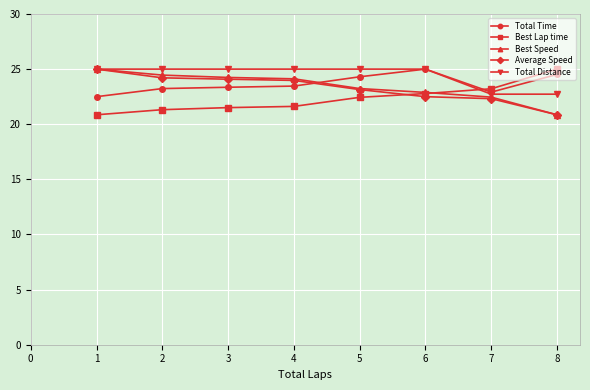

What is the sum of the Best Speed values at 6 and 1?

47.9